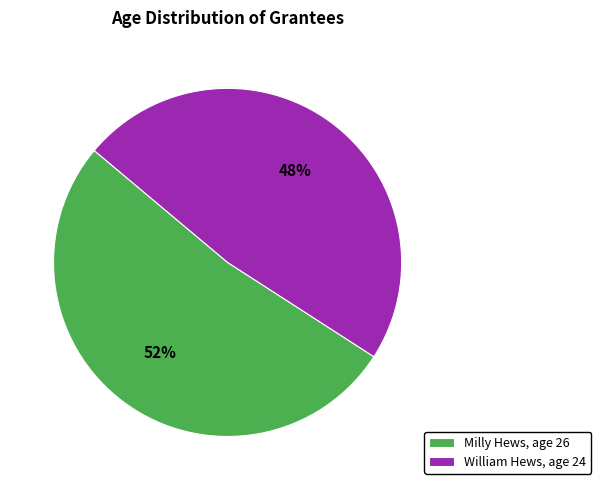

Which category accounts for the majority?

Milly Hews